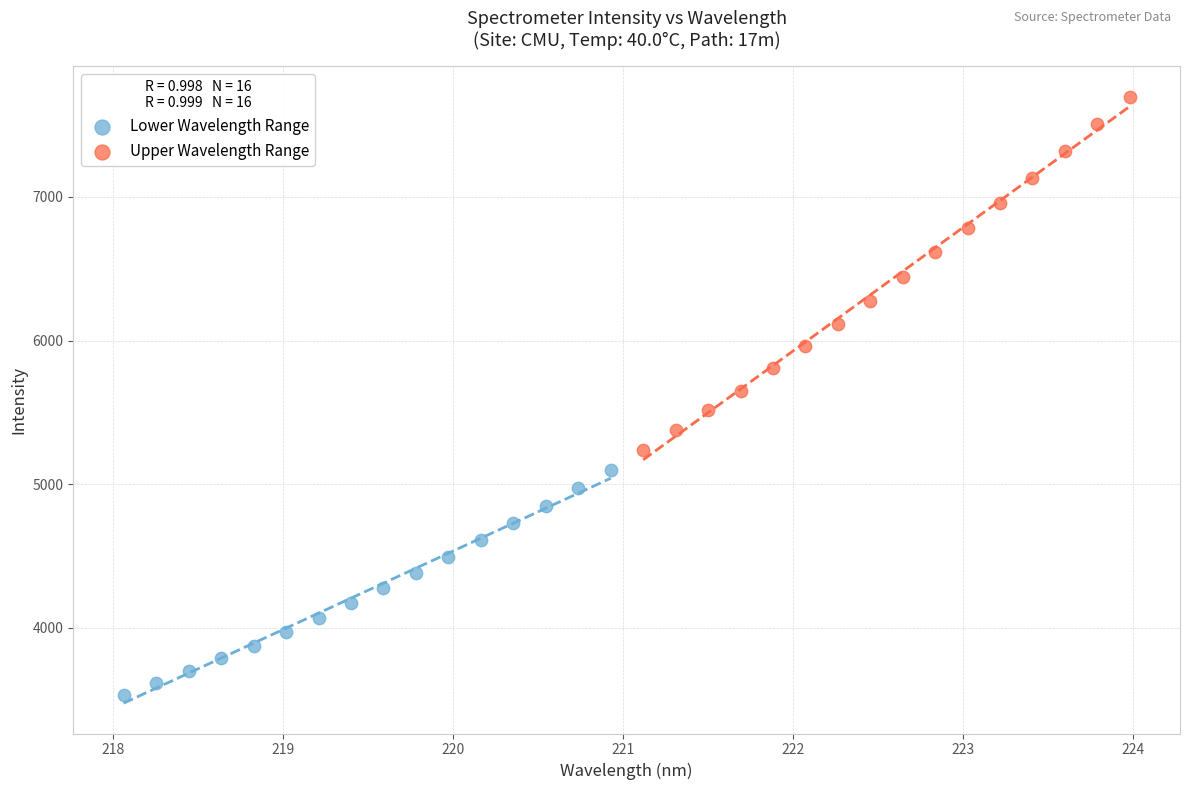

Which series reaches the minimum Y coordinate?

Lower Wavelength Range